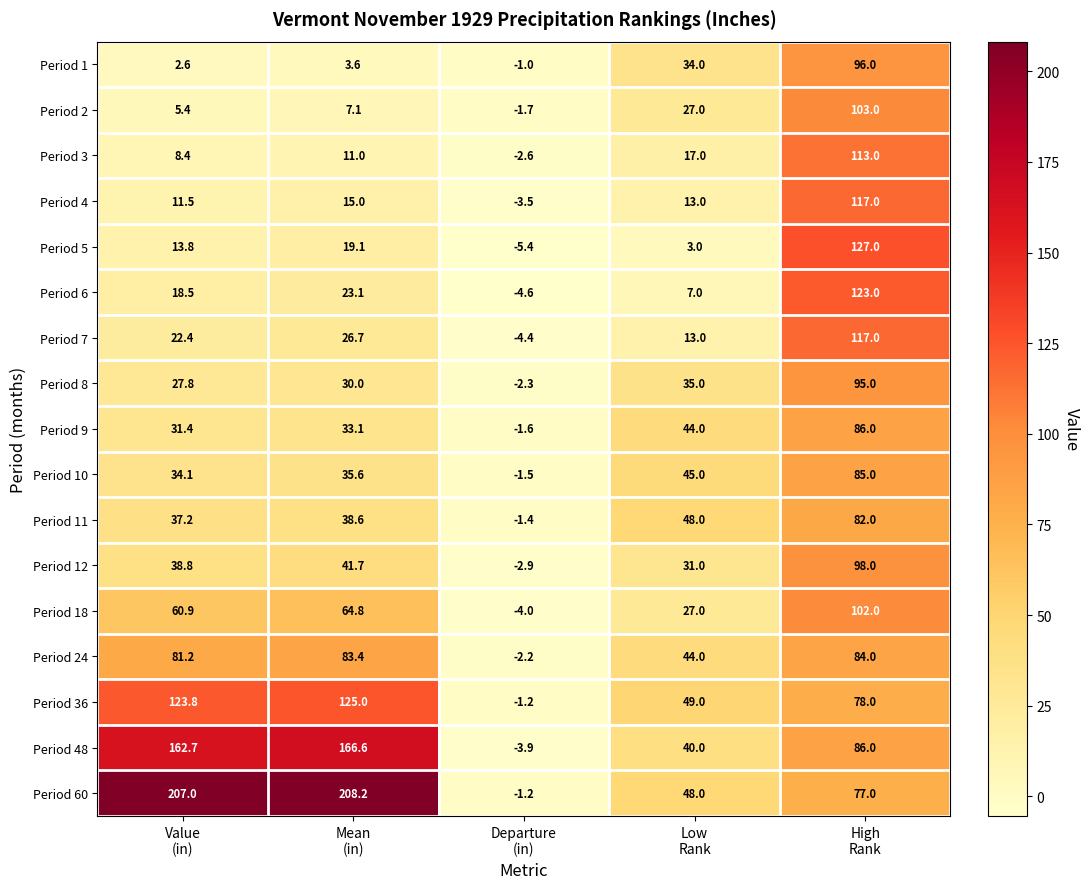

Which series has the largest total across all categories?

Period 60